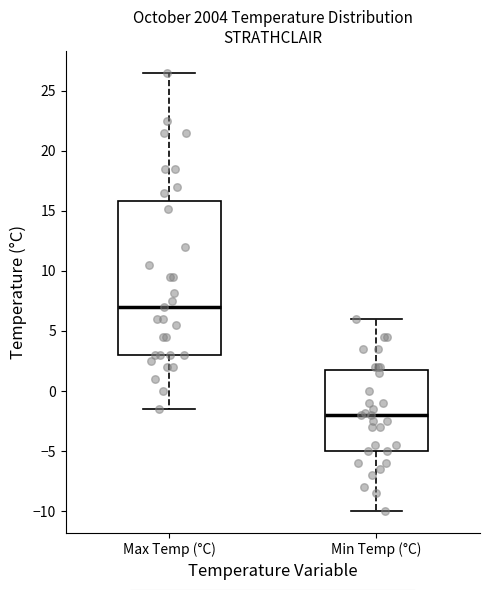

Which box's median line is the highest?

Max Temp (°C)